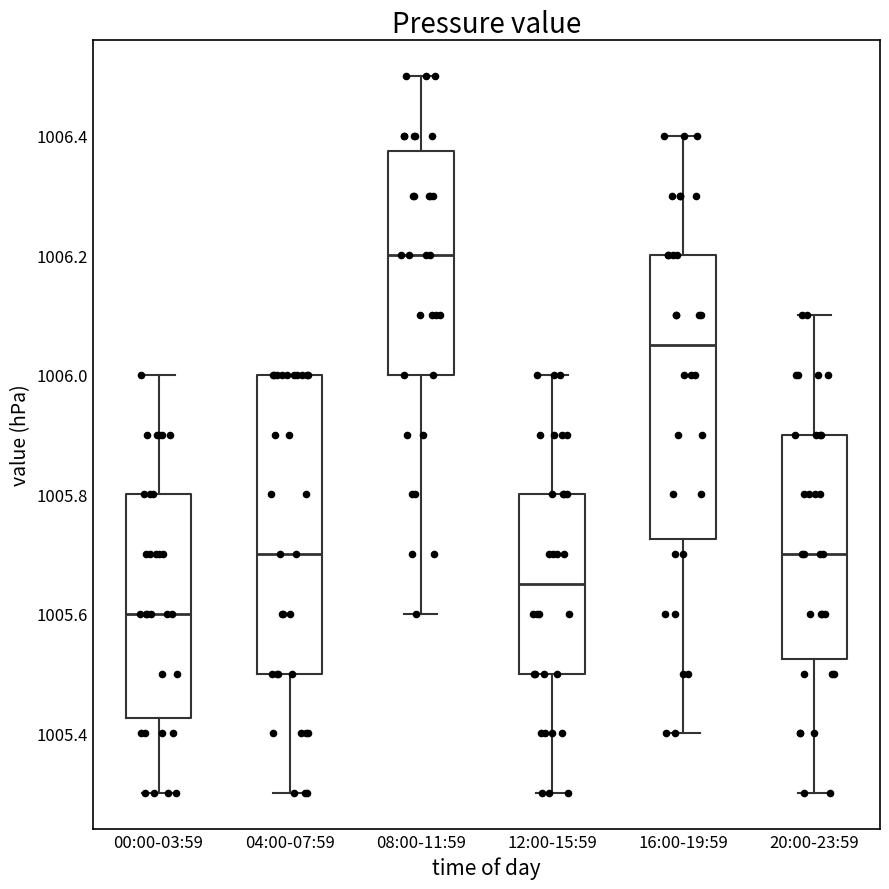

Reading left to right, read every box against the y-axis: the position of its median line, the range the box covers, and the ends of its whiskers. The values are not printed on the chart, so give them approximately, as read against the axis.

00:00-03:59: median 1005.60, box 1005.42 to 1005.80, whiskers 1005.30 to 1006.00
04:00-07:59: median 1005.70, box 1005.50 to 1006.00, whiskers 1005.30 to 1006.00
08:00-11:59: median 1006.20, box 1006.00 to 1006.38, whiskers 1005.60 to 1006.50
12:00-15:59: median 1005.66, box 1005.50 to 1005.80, whiskers 1005.30 to 1006.00
16:00-19:59: median 1006.06, box 1005.72 to 1006.20, whiskers 1005.40 to 1006.40
20:00-23:59: median 1005.70, box 1005.52 to 1005.90, whiskers 1005.30 to 1006.10